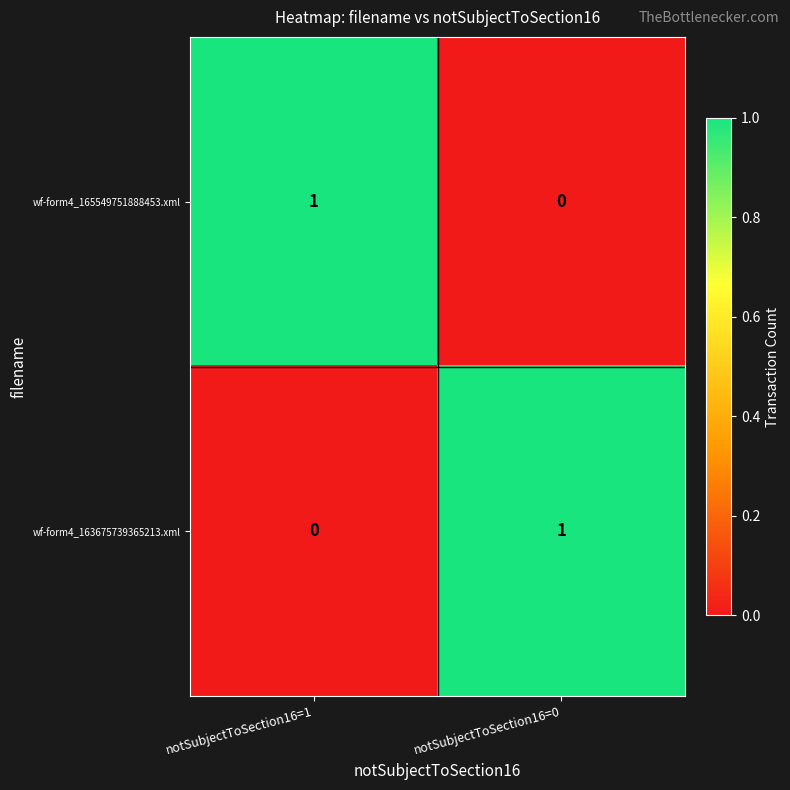

Reading right to left, list all the values displayed in this chart.

wf-form4_165549751888453.xml: notSubjectToSection16=0=0	notSubjectToSection16=1=1
wf-form4_163675739365213.xml: notSubjectToSection16=0=1	notSubjectToSection16=1=0